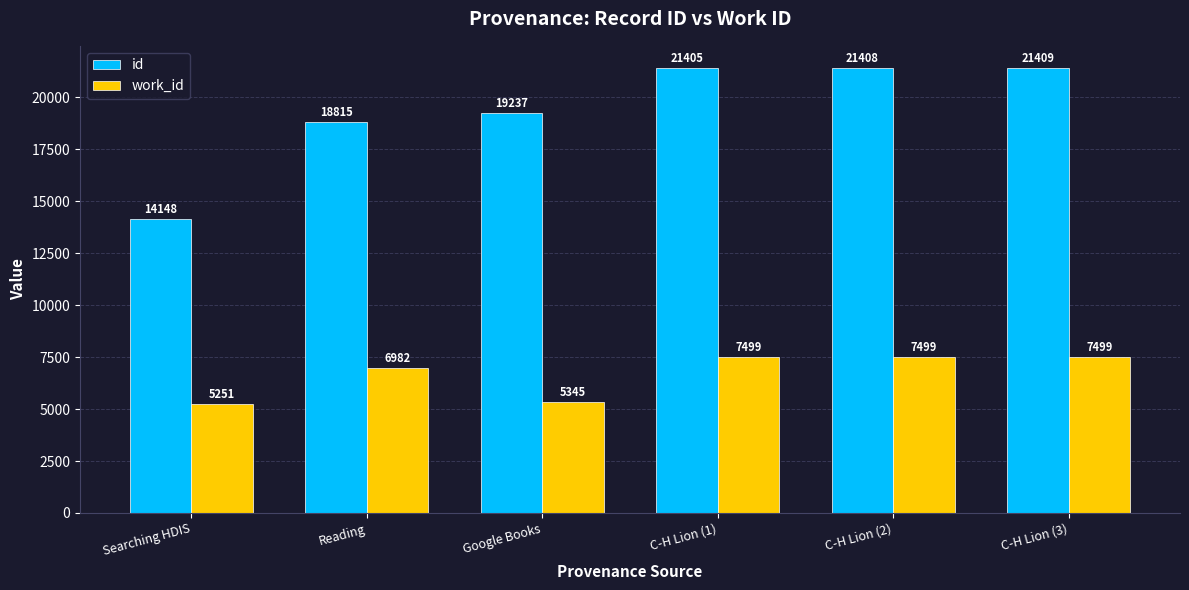

The work_id series shows 3598 at C-H Lion (3). True or false?

False